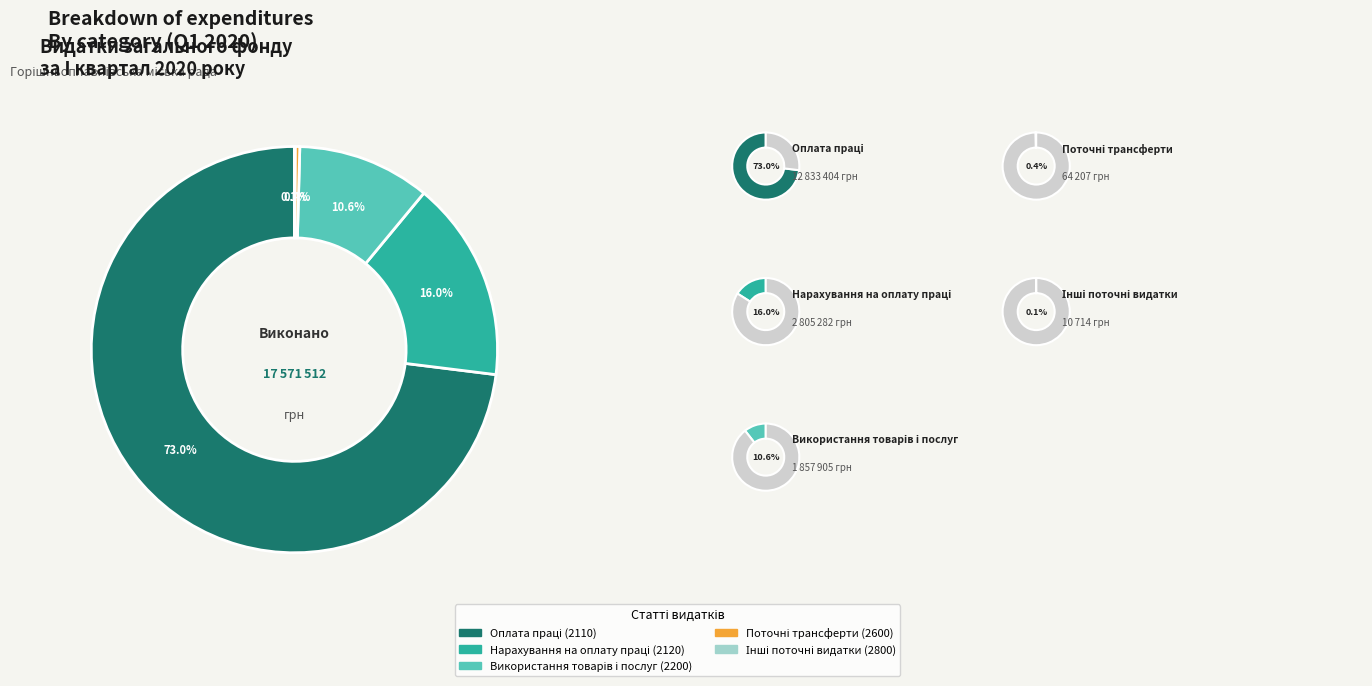

True or false: Поточні трансферти (2600) accounts for 10% of the total.

False